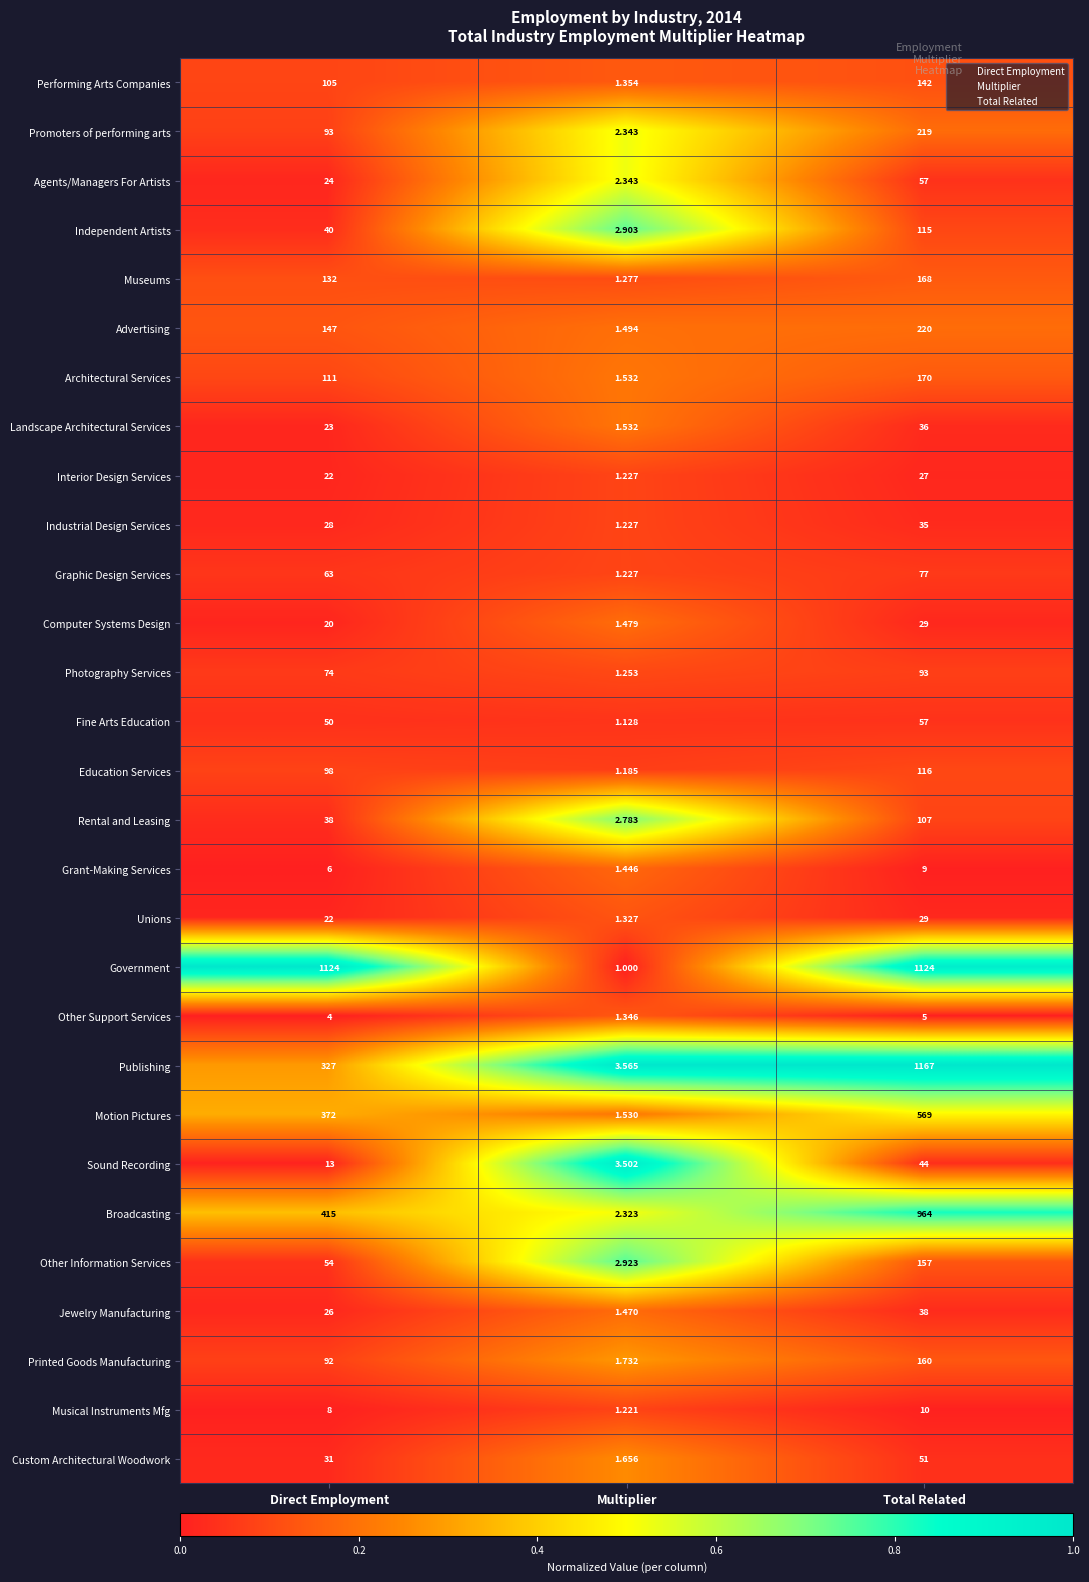

Which series changed the most between Direct Employment and Multiplier?

Government